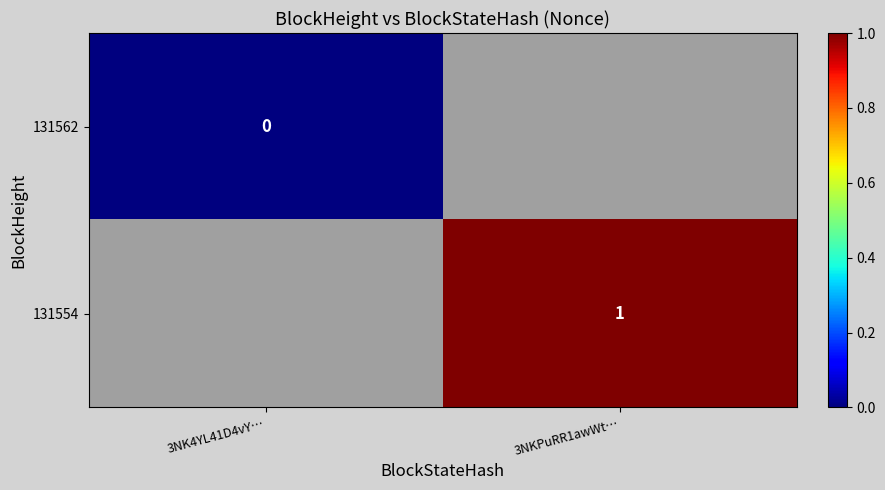

Which label corresponds to the largest value in the chart?

3NKPuRR1awWt…